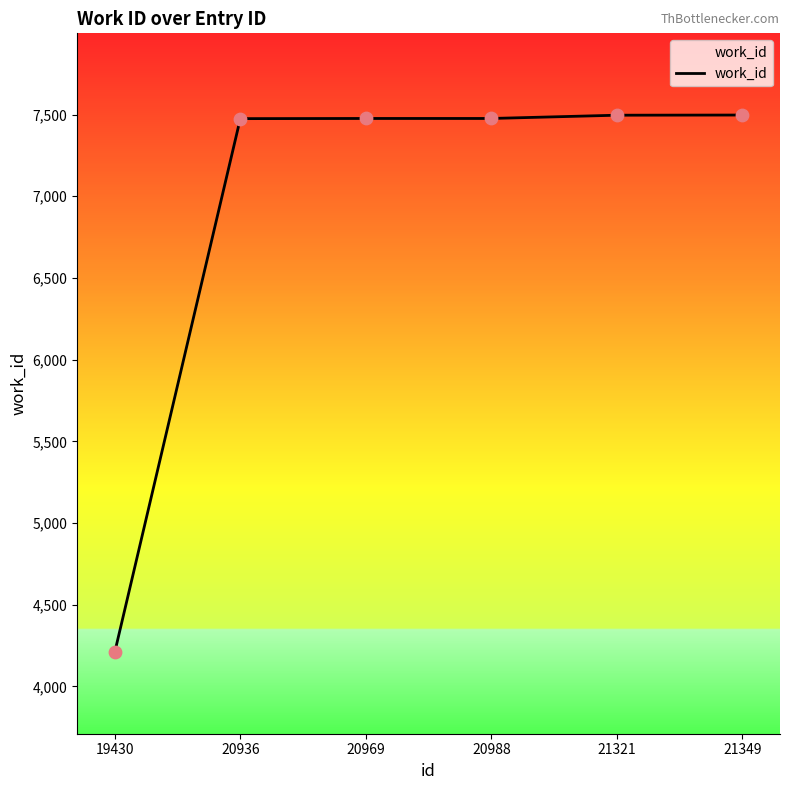

Approximately how many times larger is the value at 20936 compared to 20969?

1.0